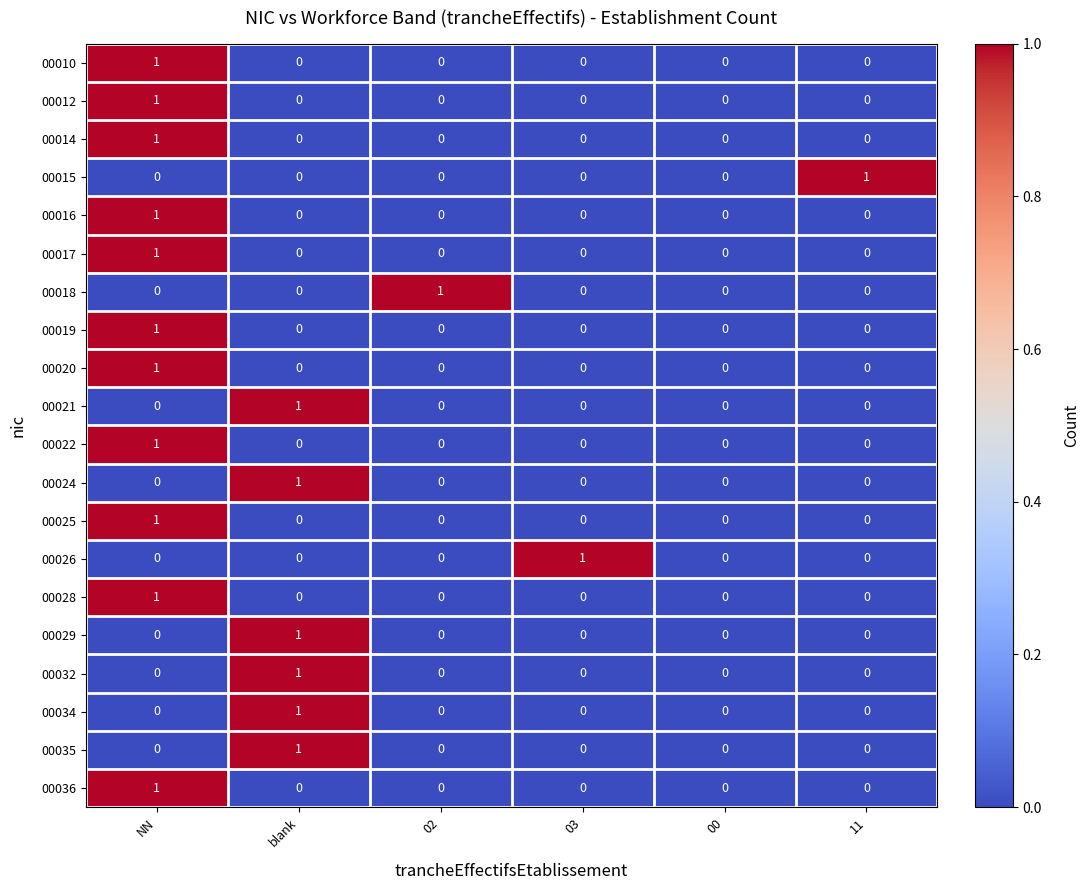

How many distinct data groups are displayed?

20